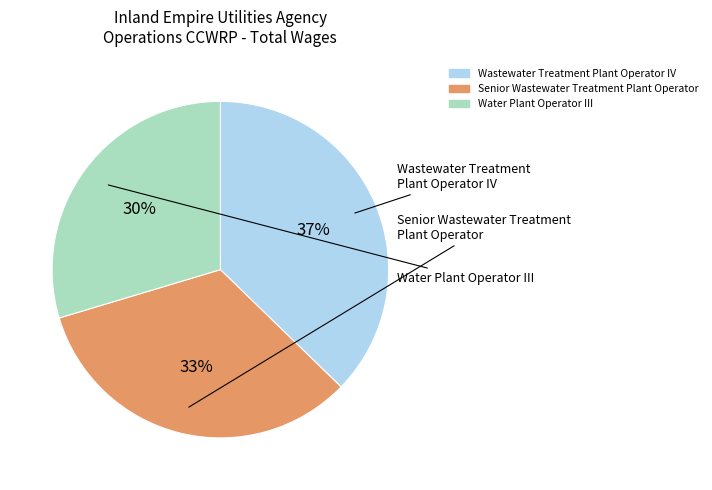

Which category has the smallest portion of the pie?

Water Plant Operator III